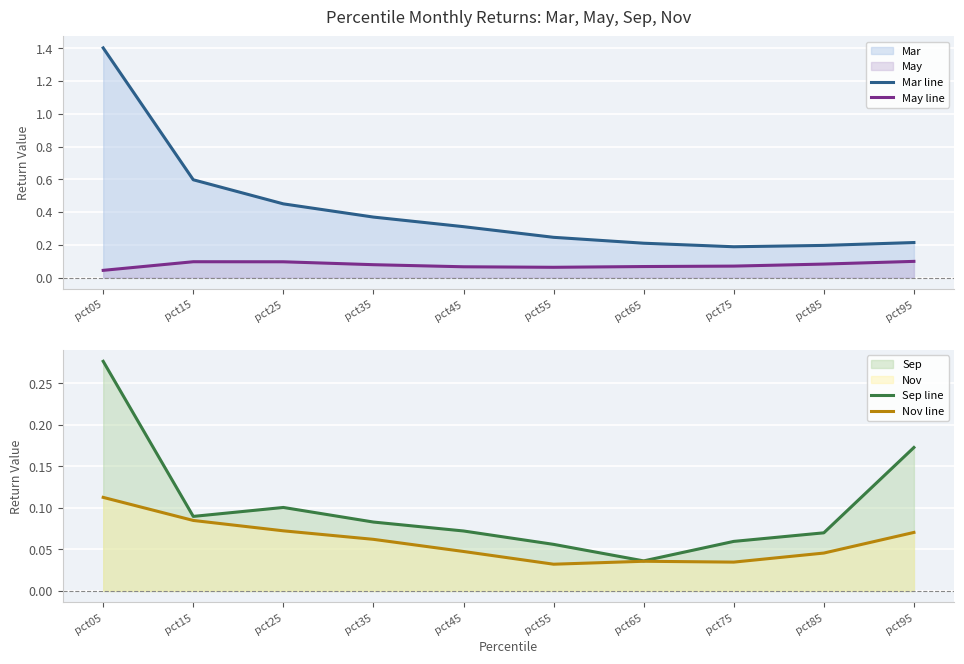

True or false: Mar line and May line intersect in this chart.

False